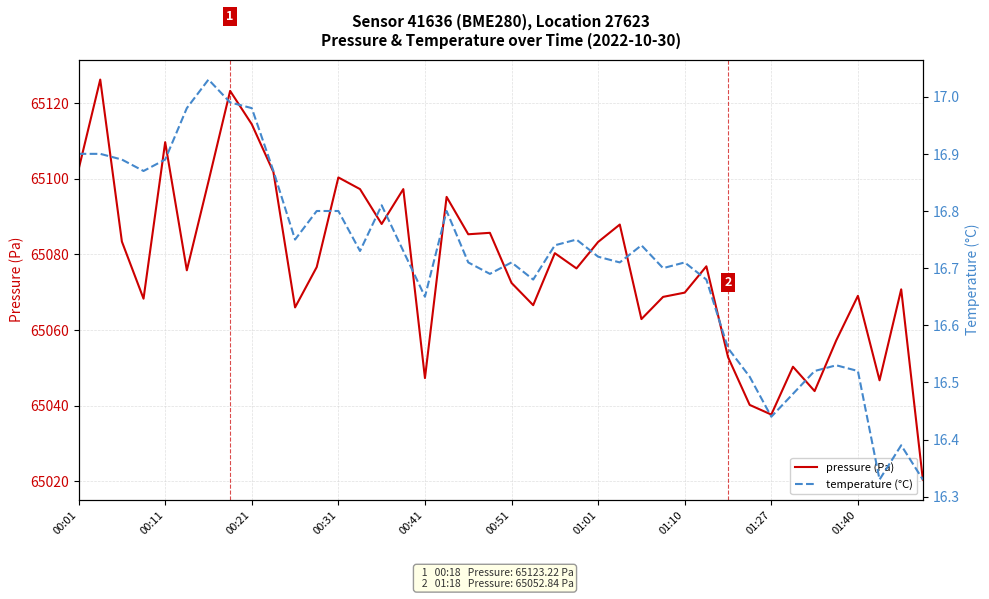

Reading left to right, extract all data points from this chart.

pressure (Pa): 65102.5	65126.2	65083.4	65068.3	65109.7	65075.8	65099.3	65123.2	65114.4	65101.8	65066.0	65076.6	65100.3	65097.2	65088.0	65097.2	65047.3	65095.2	65085.3	65085.7	65072.4	65066.6	65080.3	65076.3	65083.3	65087.9	65062.9	65068.8	65069.9	65076.8	65052.8	65040.2	65037.6	65050.3	65043.8	65057.2	65069.0	65046.7	65070.8	65020.4
temperature (°C): 16.9	16.9	16.9	16.9	16.9	17.0	17.0	17.0	17.0	16.9	16.8	16.8	16.8	16.7	16.8	16.7	16.6	16.8	16.7	16.7	16.7	16.7	16.7	16.8	16.7	16.7	16.7	16.7	16.7	16.7	16.6	16.5	16.4	16.5	16.5	16.5	16.5	16.3	16.4	16.3